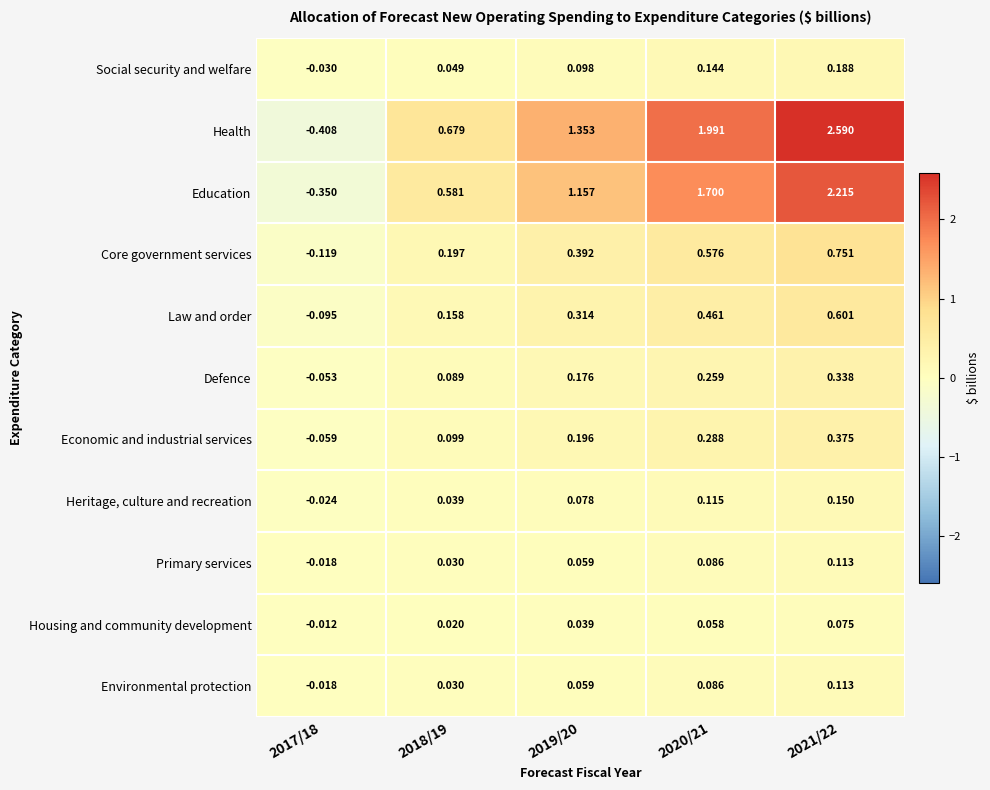

Is the value of Health at 2021/22 greater than the value of Housing and community development at 2017/18?

Yes